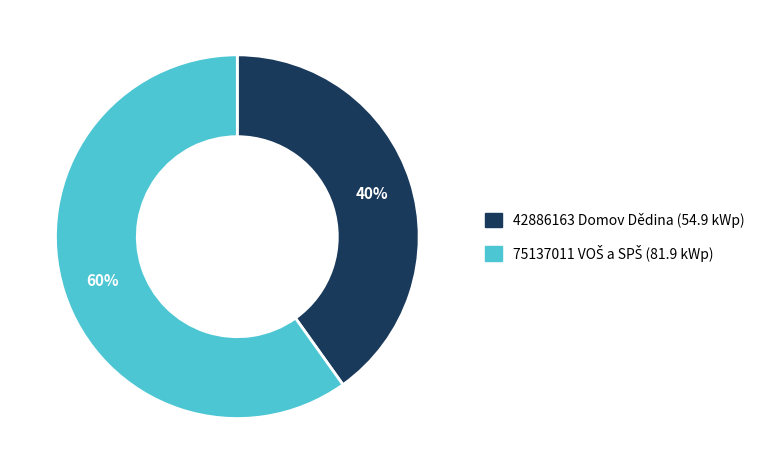

To the nearest percent, what percentage of the pie is 42886163 Domov Dědina?

40%